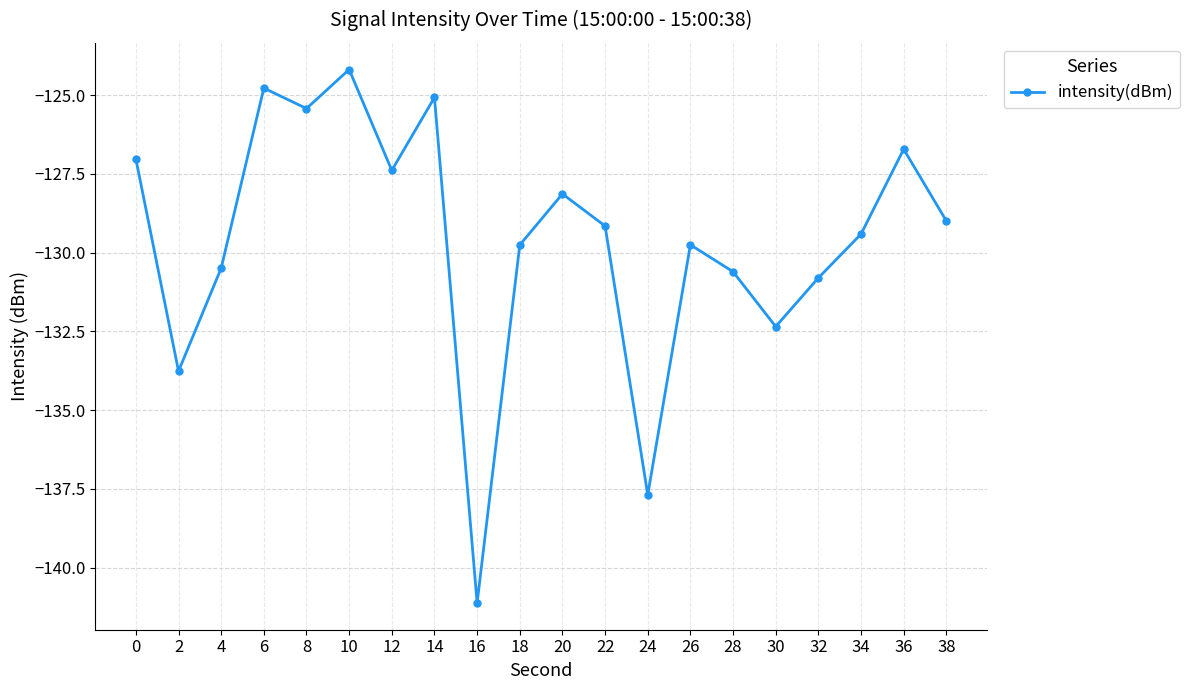

What is the value of the 6th point from the left?

-124.2